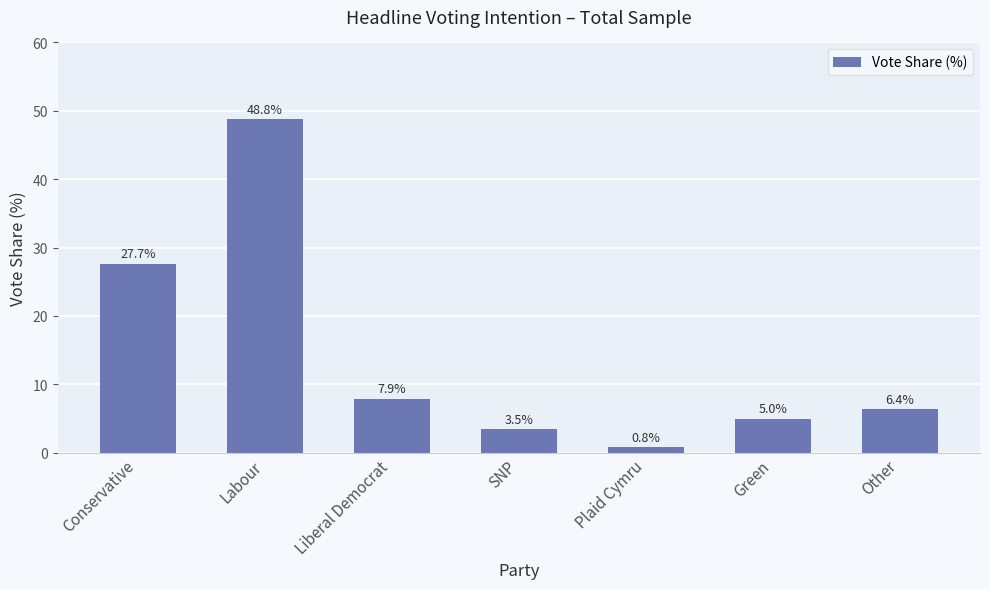

Reading left to right, extract all data points from this chart.

27.7	48.8	7.9	3.5	0.8	5.0	6.4